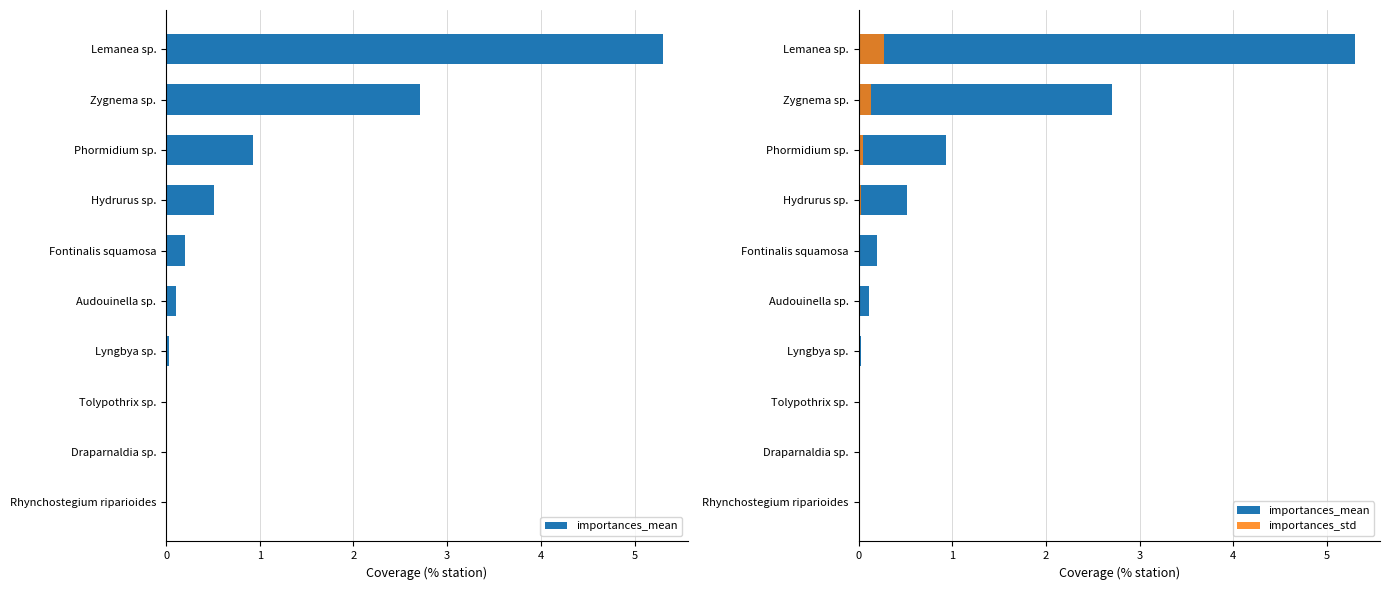

What is the difference between the second highest and second lowest values in the importances_std series?

0.1